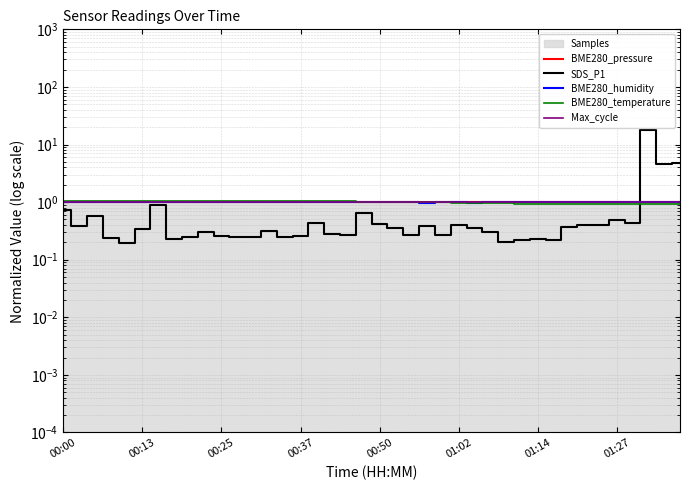

The Max_cycle series shows 1.0 at 17. True or false?

True